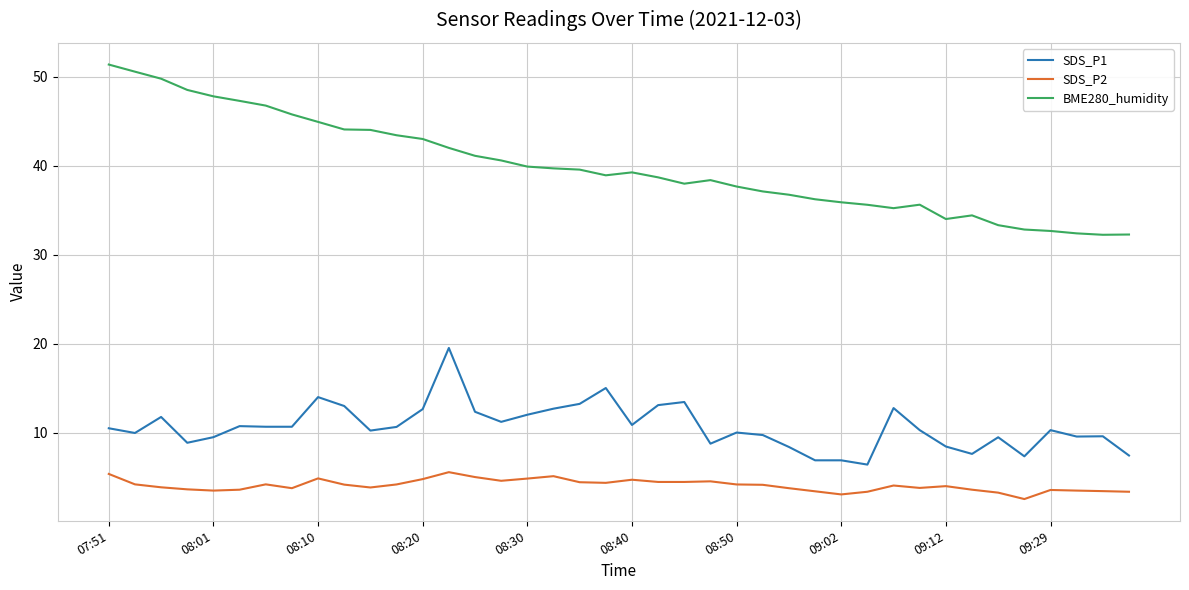

List the series in order of their overall mean, highest first.

BME280_humidity, SDS_P1, SDS_P2